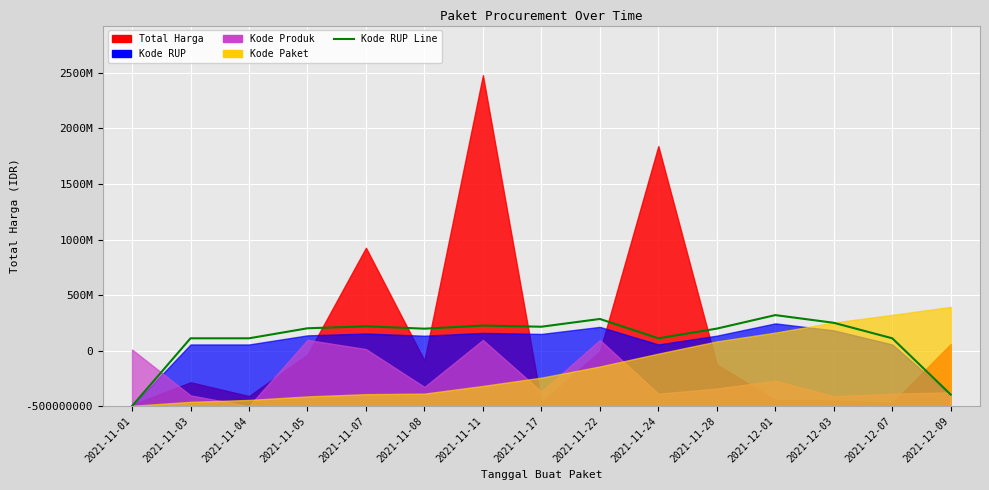

Does the chart display data point markers on the line(s)?

No